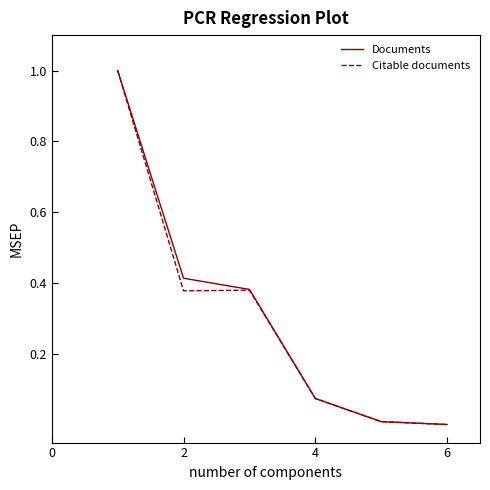

What is the maximum value shown in the chart?

1.0